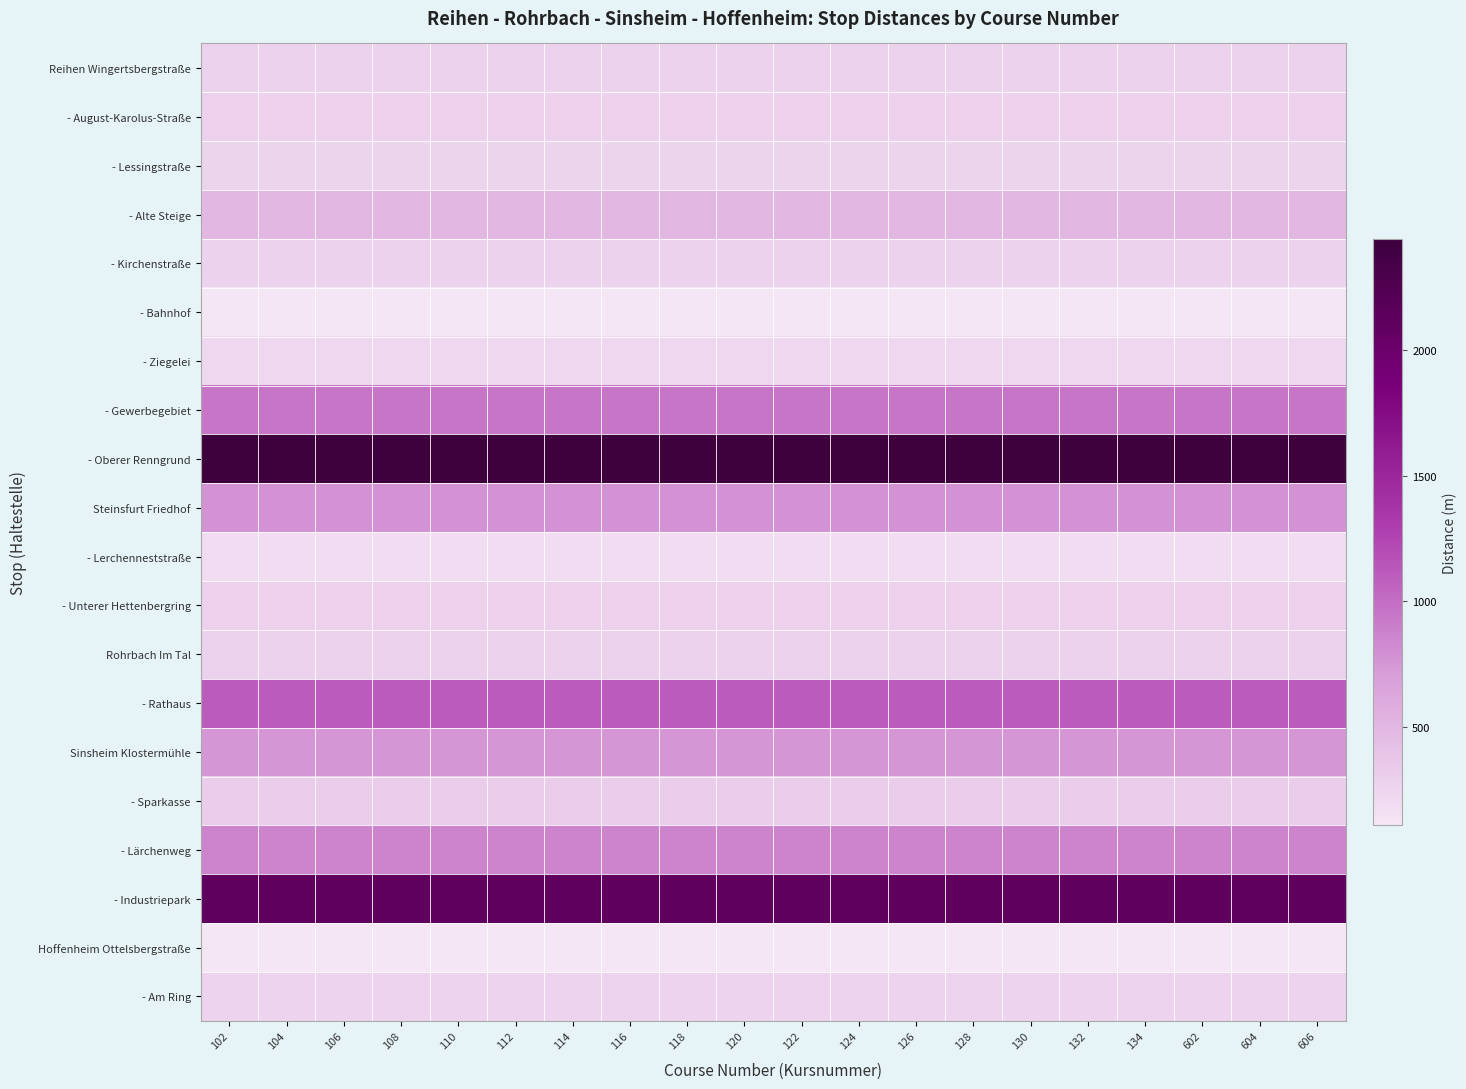

What is the smallest value displayed?

106